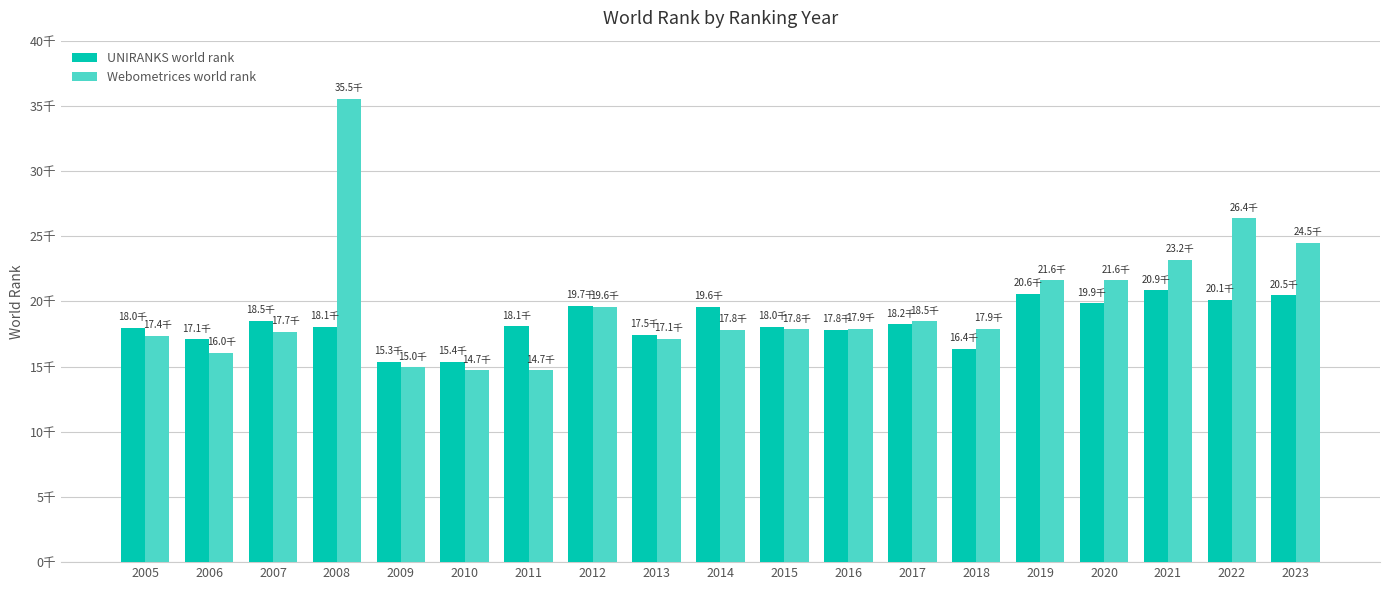

Is it true that UNIRANKS world rank equals 20868 at 2021?

True